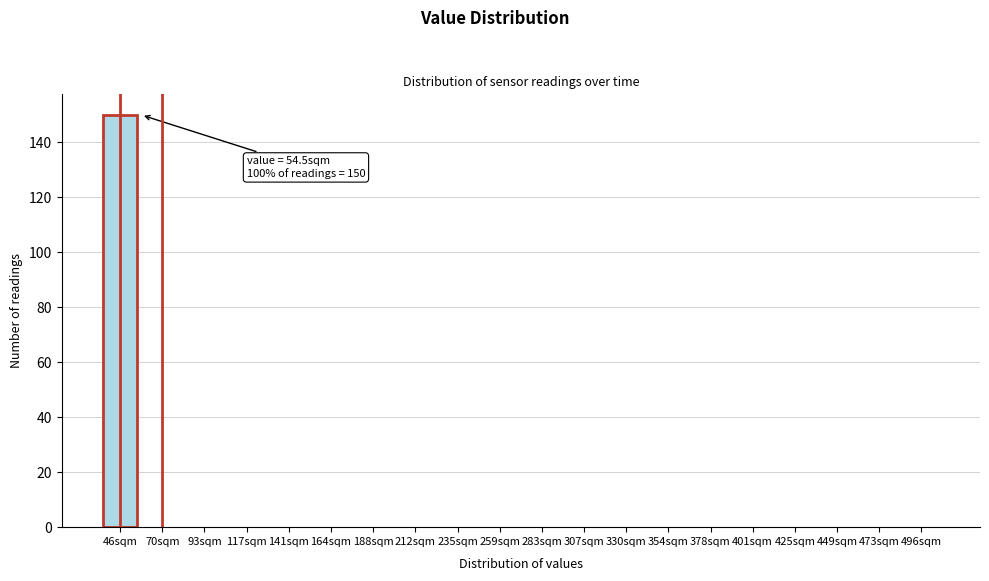

Reading right to left, list all the values displayed in this chart.

496sqm=0	473sqm=0	449sqm=0	425sqm=0	401sqm=0	378sqm=0	354sqm=0	330sqm=0	307sqm=0	283sqm=0	259sqm=0	235sqm=0	212sqm=0	188sqm=0	164sqm=0	141sqm=0	117sqm=0	93sqm=0	70sqm=0	46sqm=150